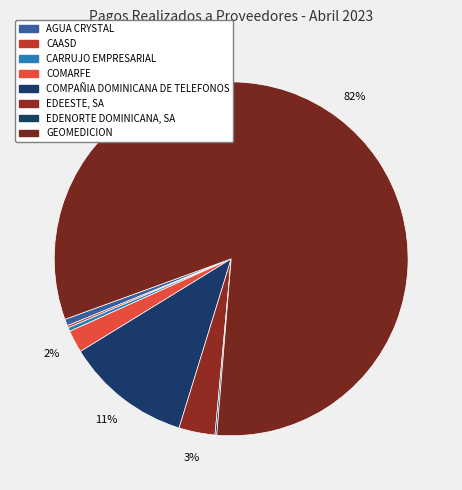

To the nearest percent, what is the combined percentage of COMARFE and COMPAÑIA DOMINICANA DE TELEFONOS?

14%